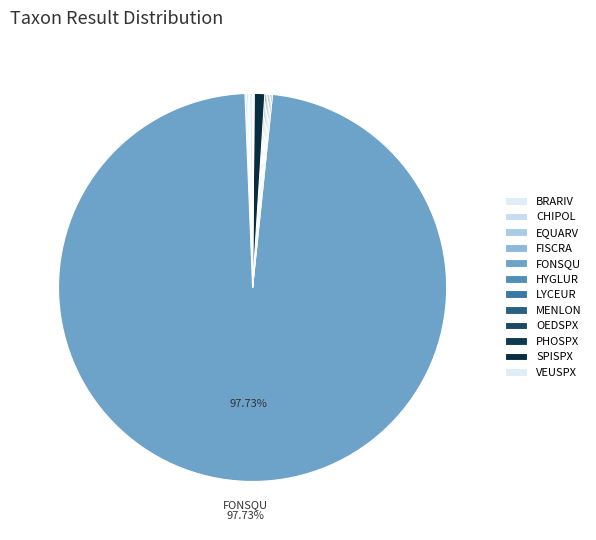

How much of the chart is everything except MENLON?

99.9%